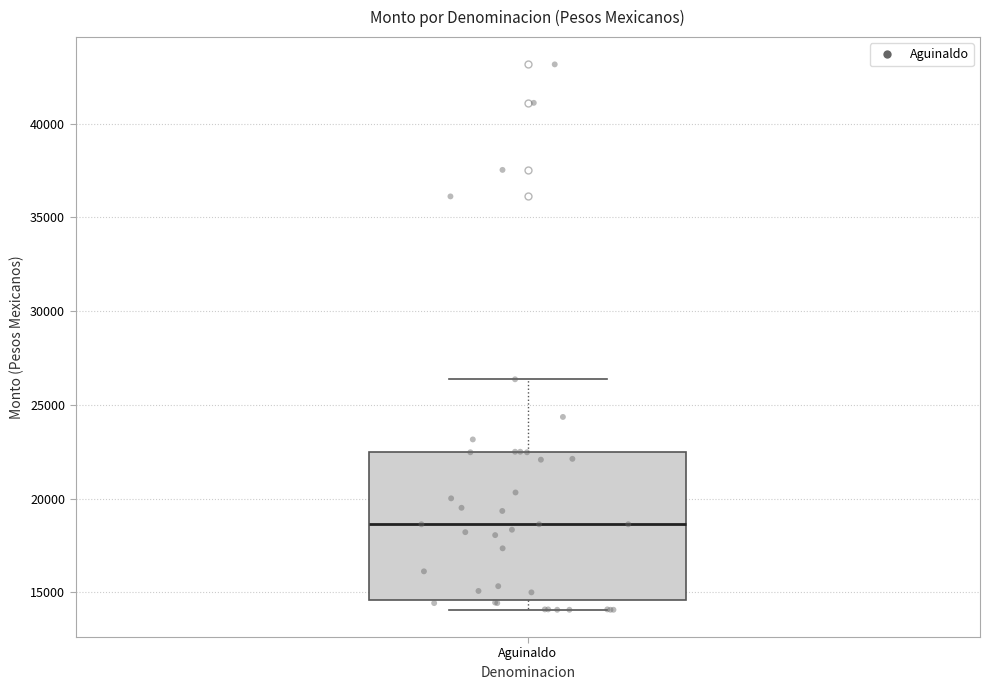

Where does the upper whisker of the box for Aguinaldo end on the y-axis? The values are not printed on the chart, so give them approximately, as read against the axis.

26500